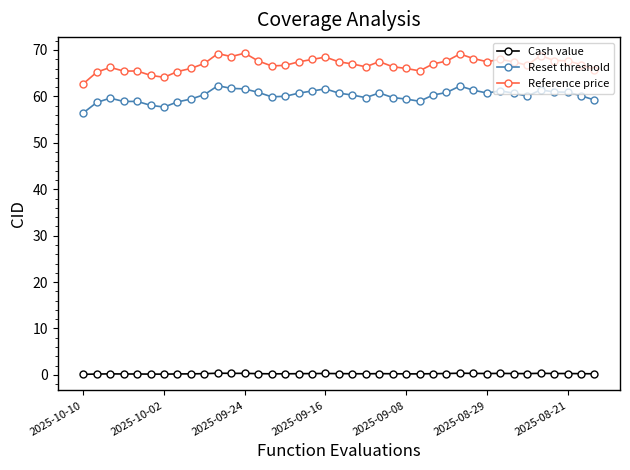

Which series has the largest total across all categories?

Reference price